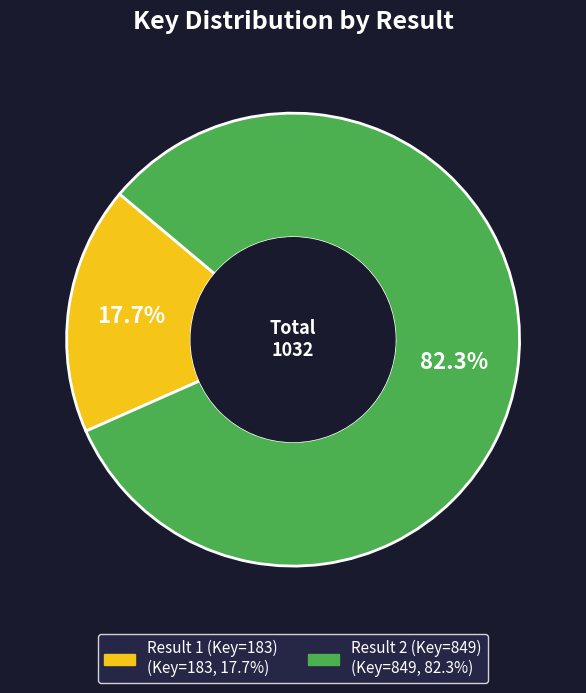

To the nearest percent, what percentage of the pie is Result 2 (Key=849)?

82%